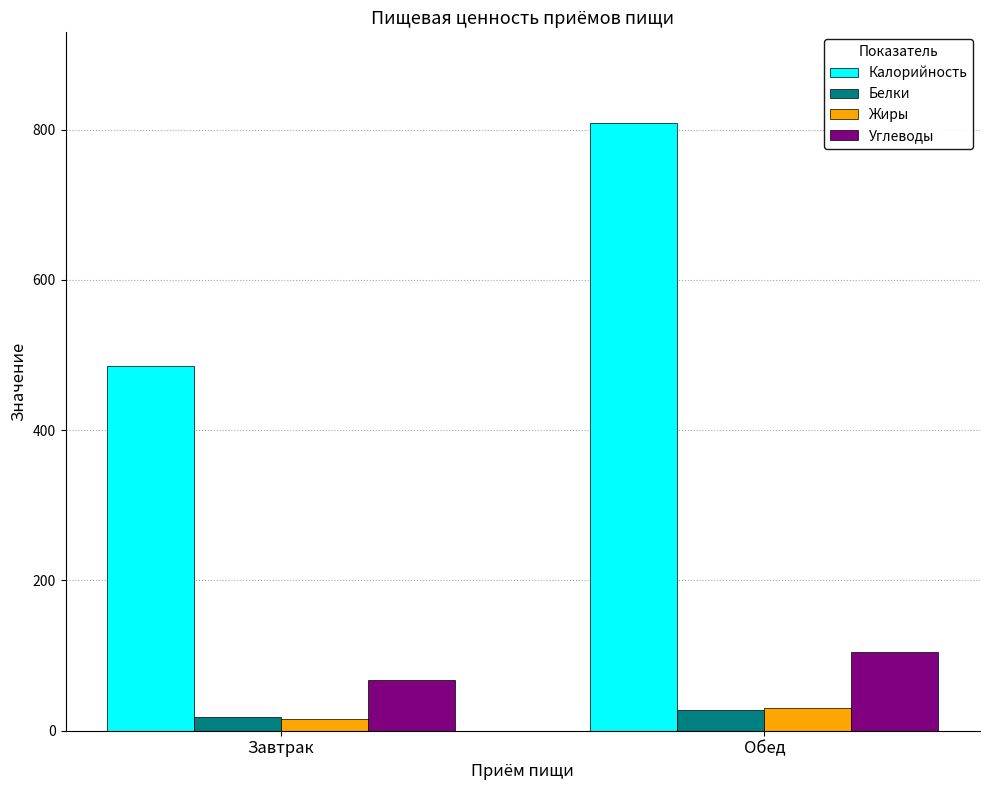

Reading left to right, transcribe all the data shown in this chart.

Калорийность: Завтрак=484.9	Обед=808.1
Белки: Завтрак=18.2	Обед=27.3
Жиры: Завтрак=15.8	Обед=30.2
Углеводы: Завтрак=66.9	Обед=105.3